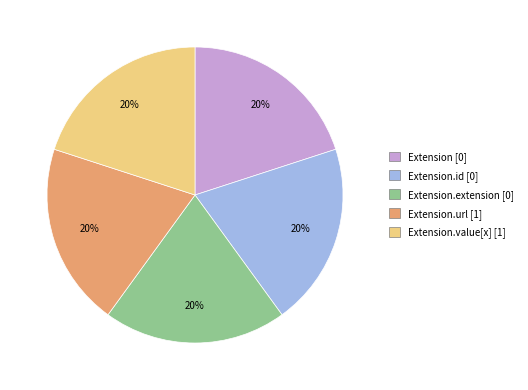

To the nearest percent, what is the average slice percentage?

20%